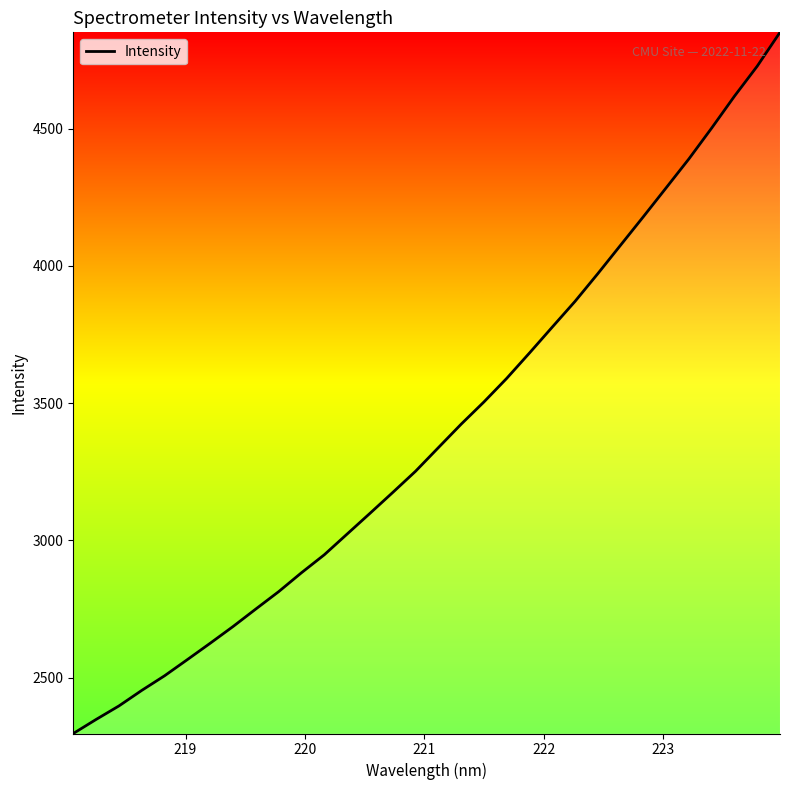

Does the chart have visible grid lines?

No